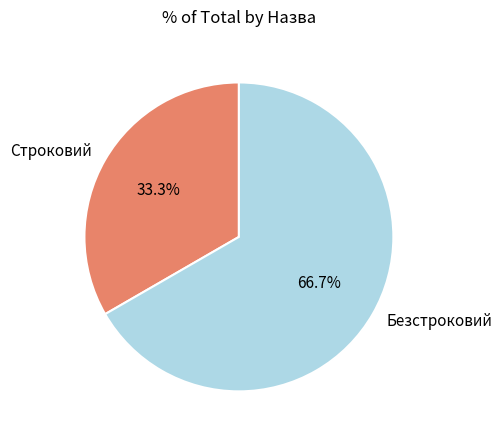

To the nearest percent, what is the combined percentage of Строковий and Безстроковий?

100%